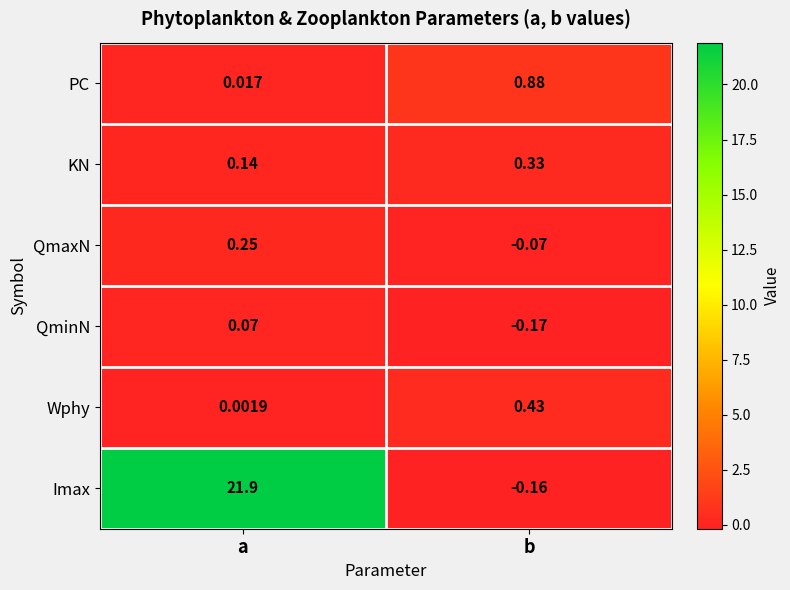

At which label does QmaxN first exceed 0?

a